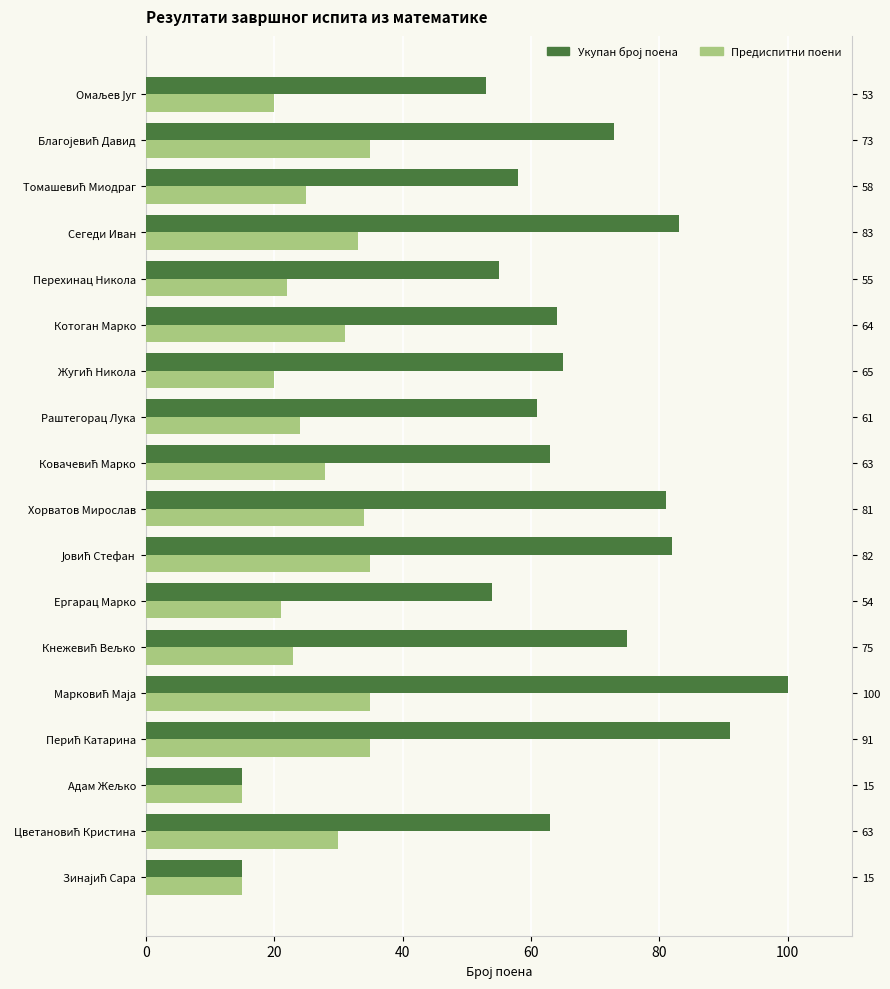

Which has a higher value, Ергарац Марко or Марковић Маја?

Марковић Маја